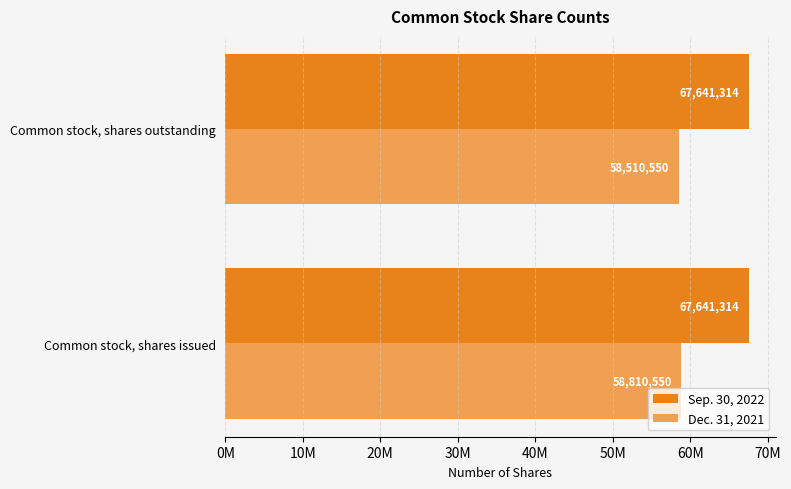

What are all the series names shown in the legend?

Sep. 30, 2022, Dec. 31, 2021